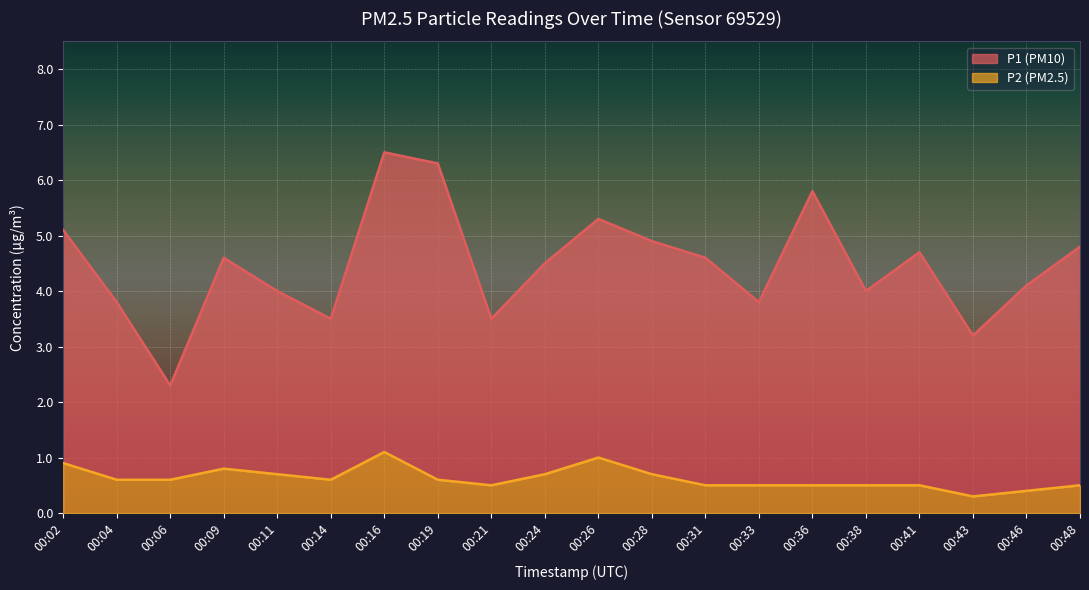

At which category is the sum across all series the highest?

00:16